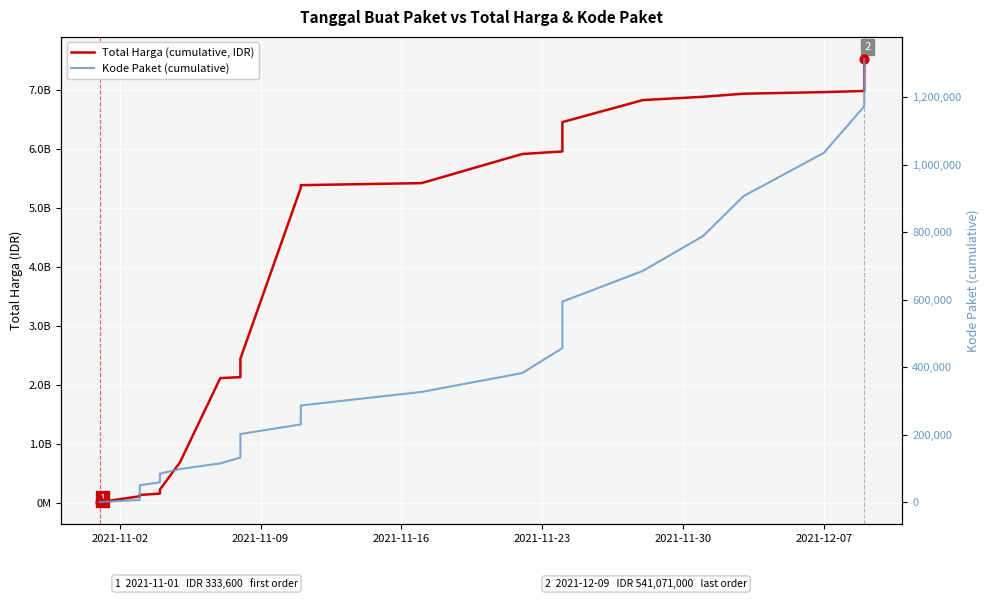

Is the value of Total Harga (cumulative, IDR) at 2021-11-02 greater than the value of Kode Paket (cumulative) at 24?

Yes